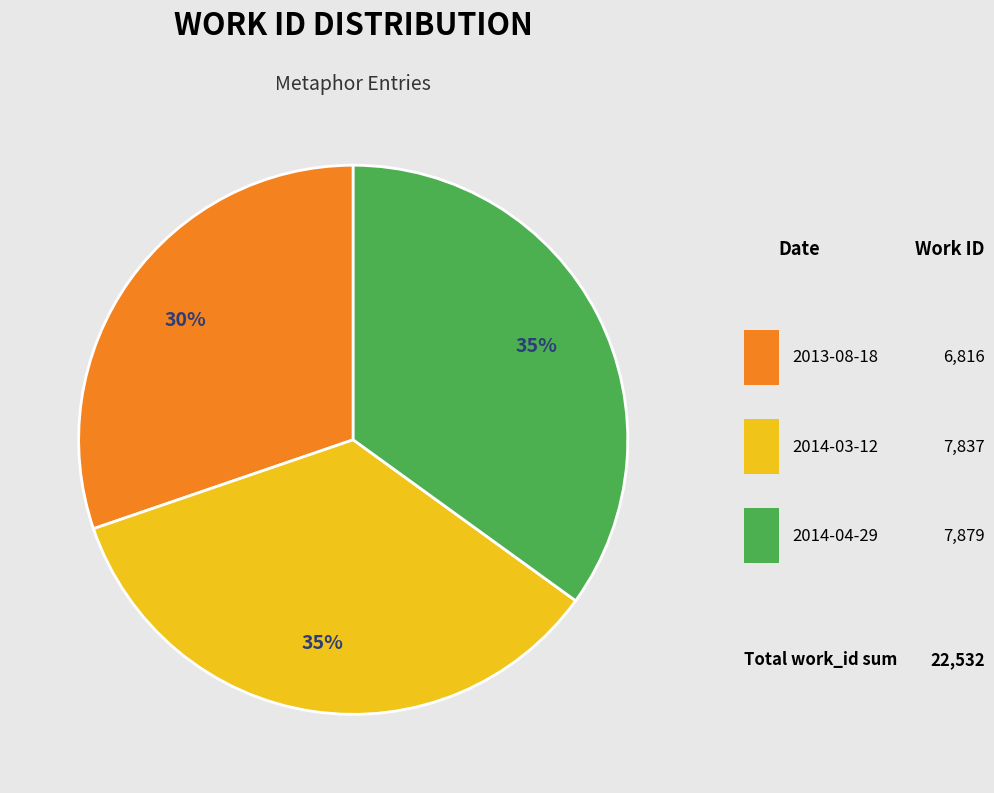

Is there a majority slice in this chart?

No